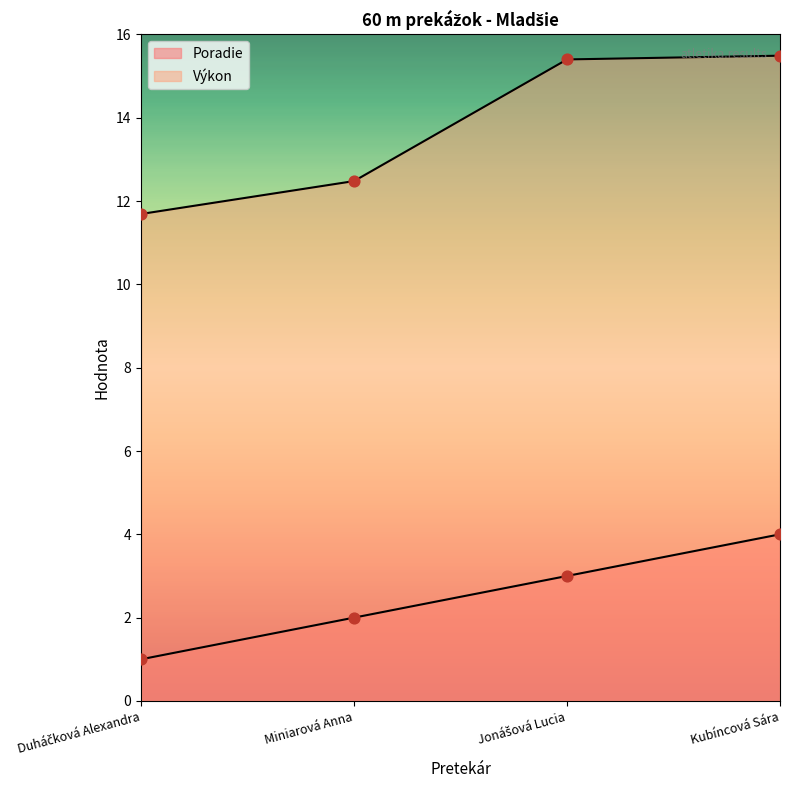

Which series contains the highest Y value?

Výkon